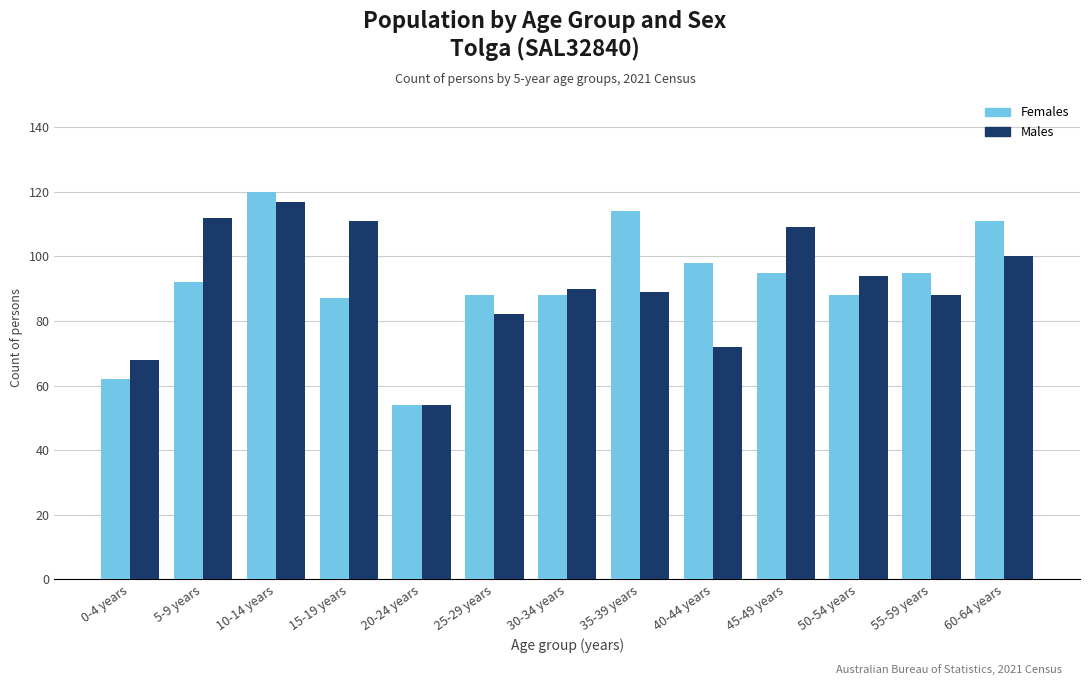

How many categories are shown in the chart?

13